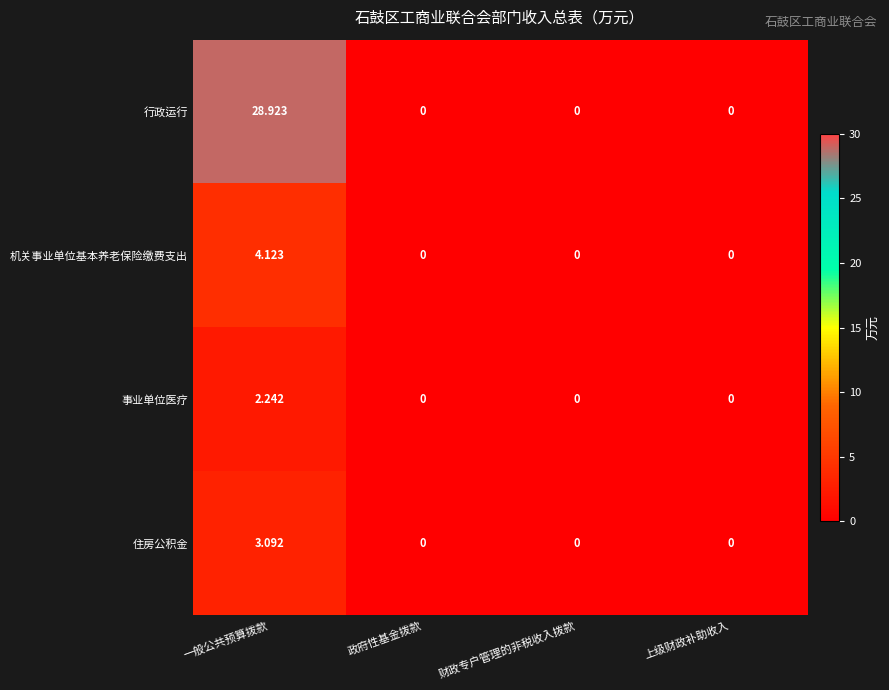

Which series has the largest total across all categories?

行政运行